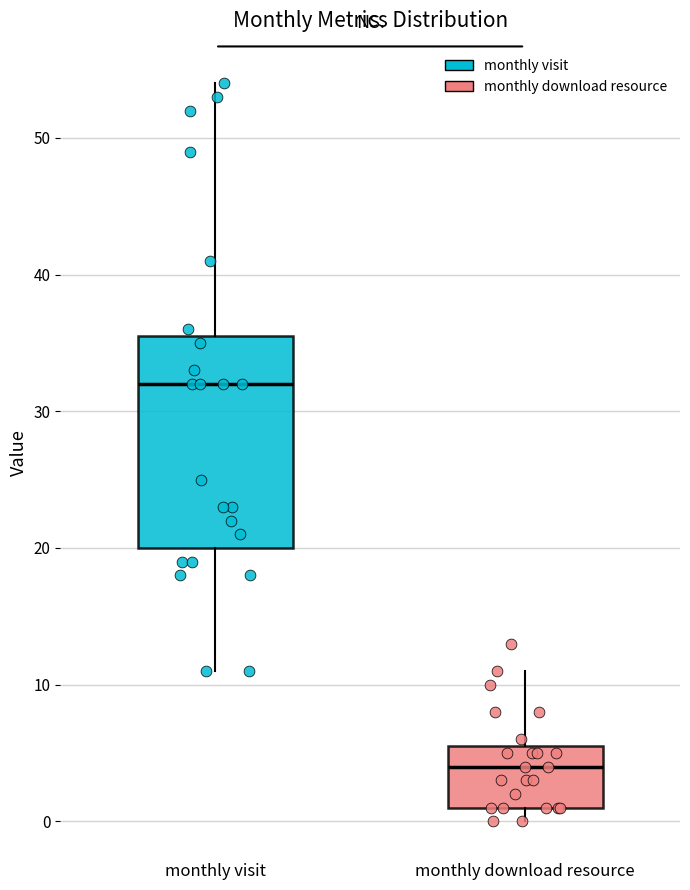

Reading left to right, transcribe this box plot: for each box, give where its median line is, the range the box spans, and where its two whiskers end, as read against the y-axis. The values are not printed on the chart, so give them approximately, as read against the axis.

monthly visit: median 32, box 20 to 36, whiskers 11 to 54
monthly download resource: median 4, box 1 to 6, whiskers 0 to 11